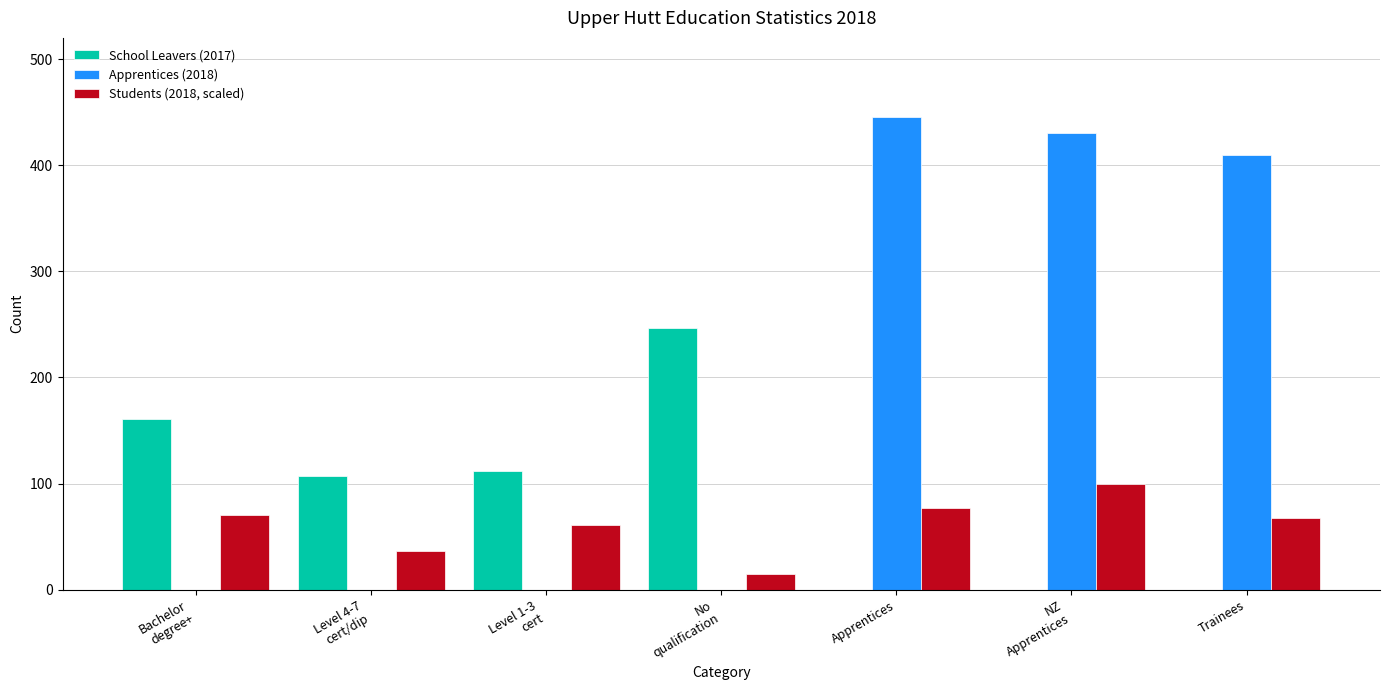

How many categories are shown in the chart?

7